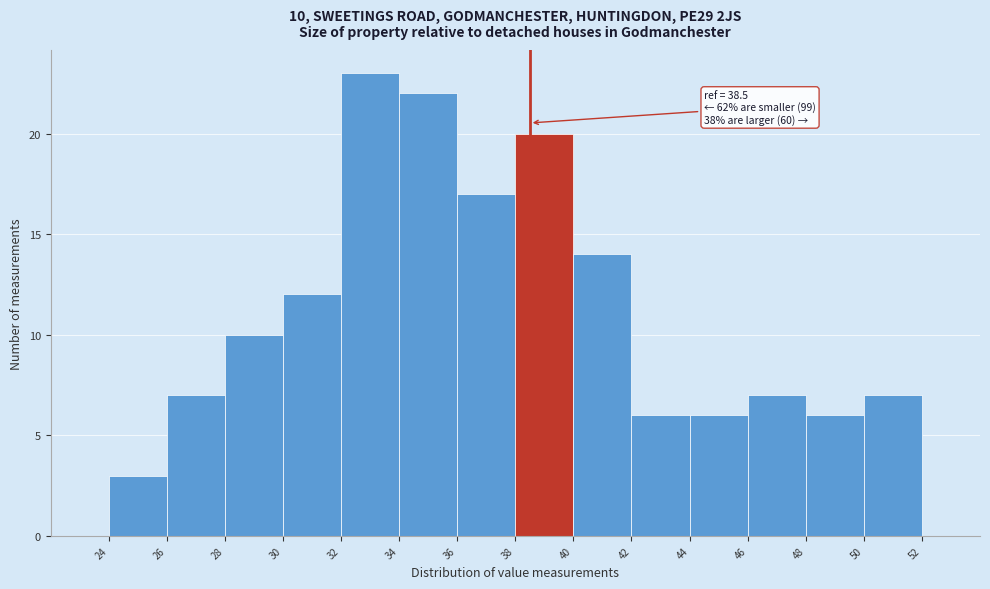

Which range on the x-axis has the tallest bar?

32 to 34